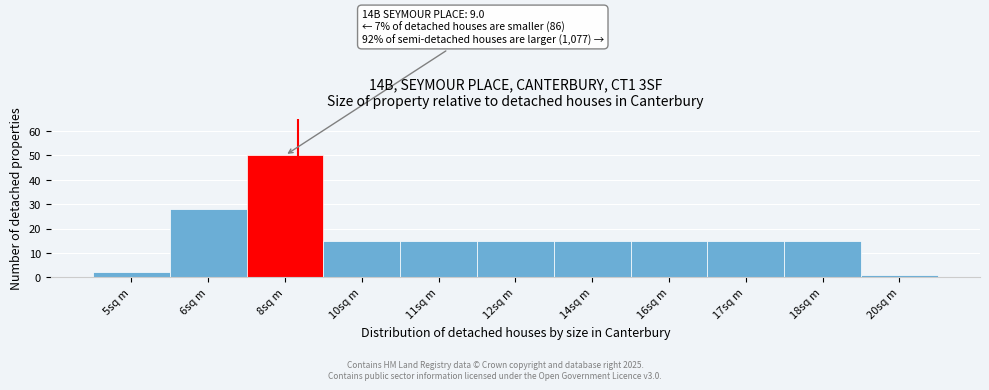

Reading left to right, transcribe all the data shown in this chart.

2	28	50	15	15	15	15	15	15	15	1